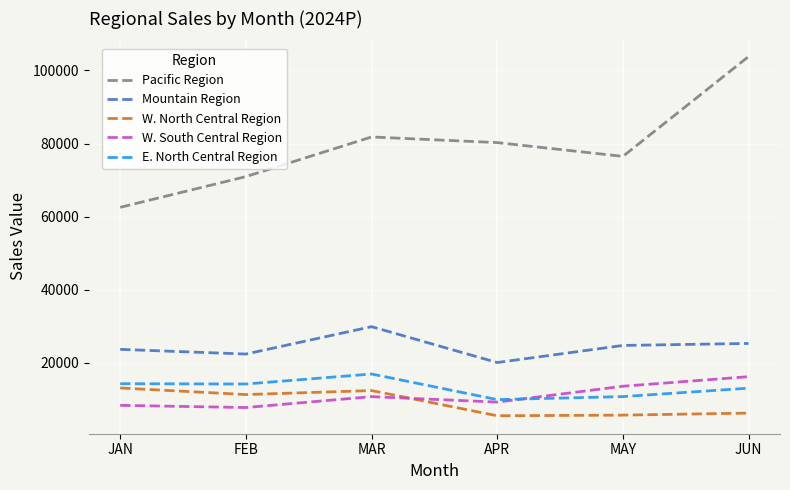

At which label does W. North Central Region first exceed 11294?

JAN